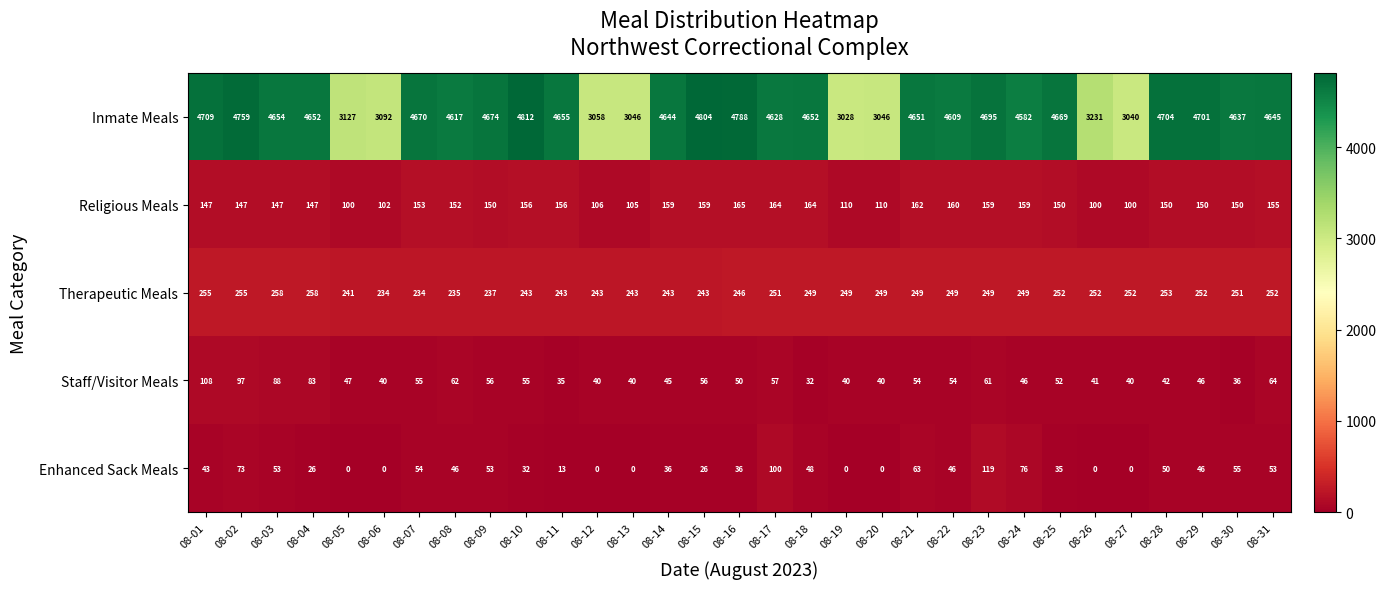

What is the difference between the second highest and second lowest values in the Staff/Visitor Meals series?

62